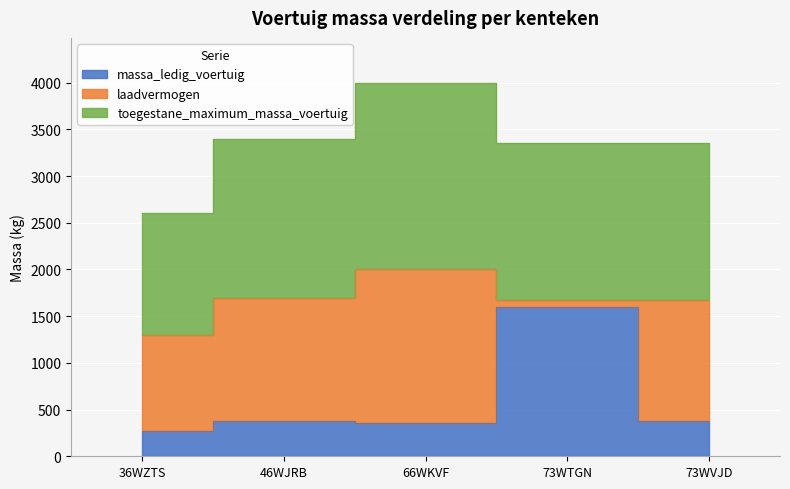

The value of toegestane_maximum_massa_voertuig at 36WZTS is 1300. True or false?

True